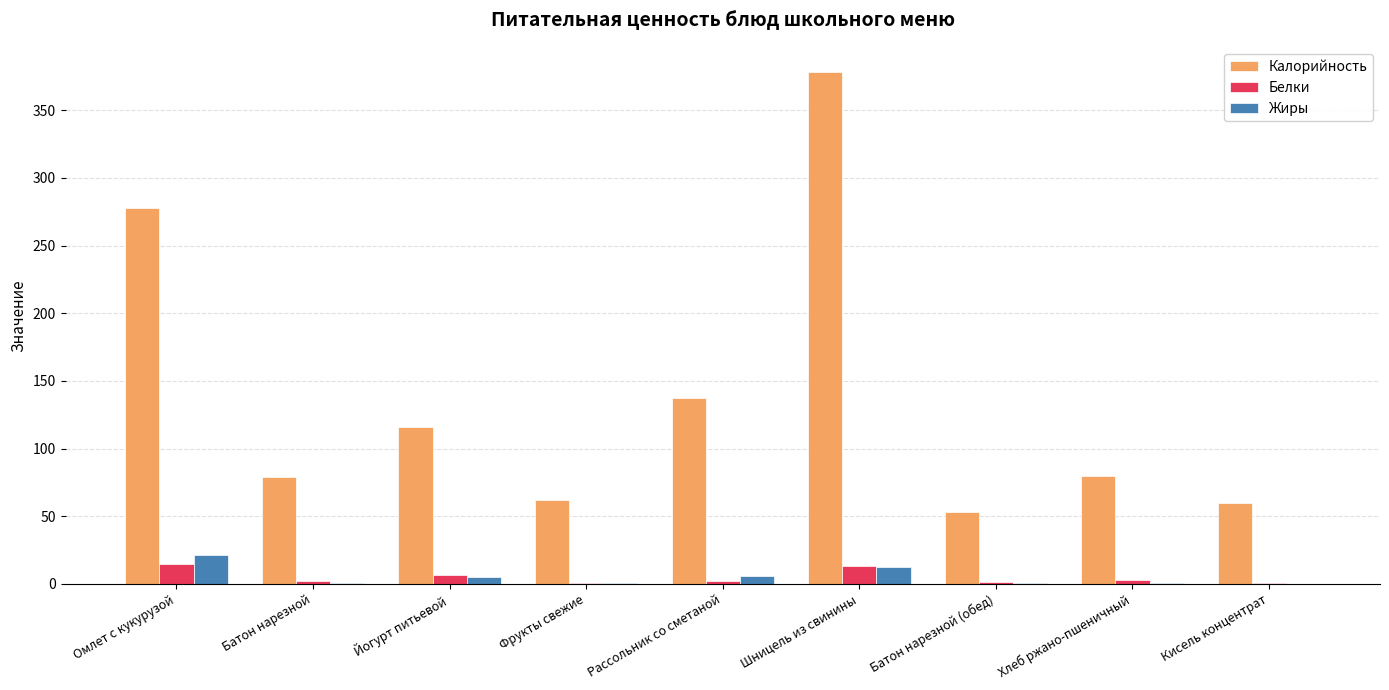

At which category is the sum across all series the highest?

Шницель из свинины